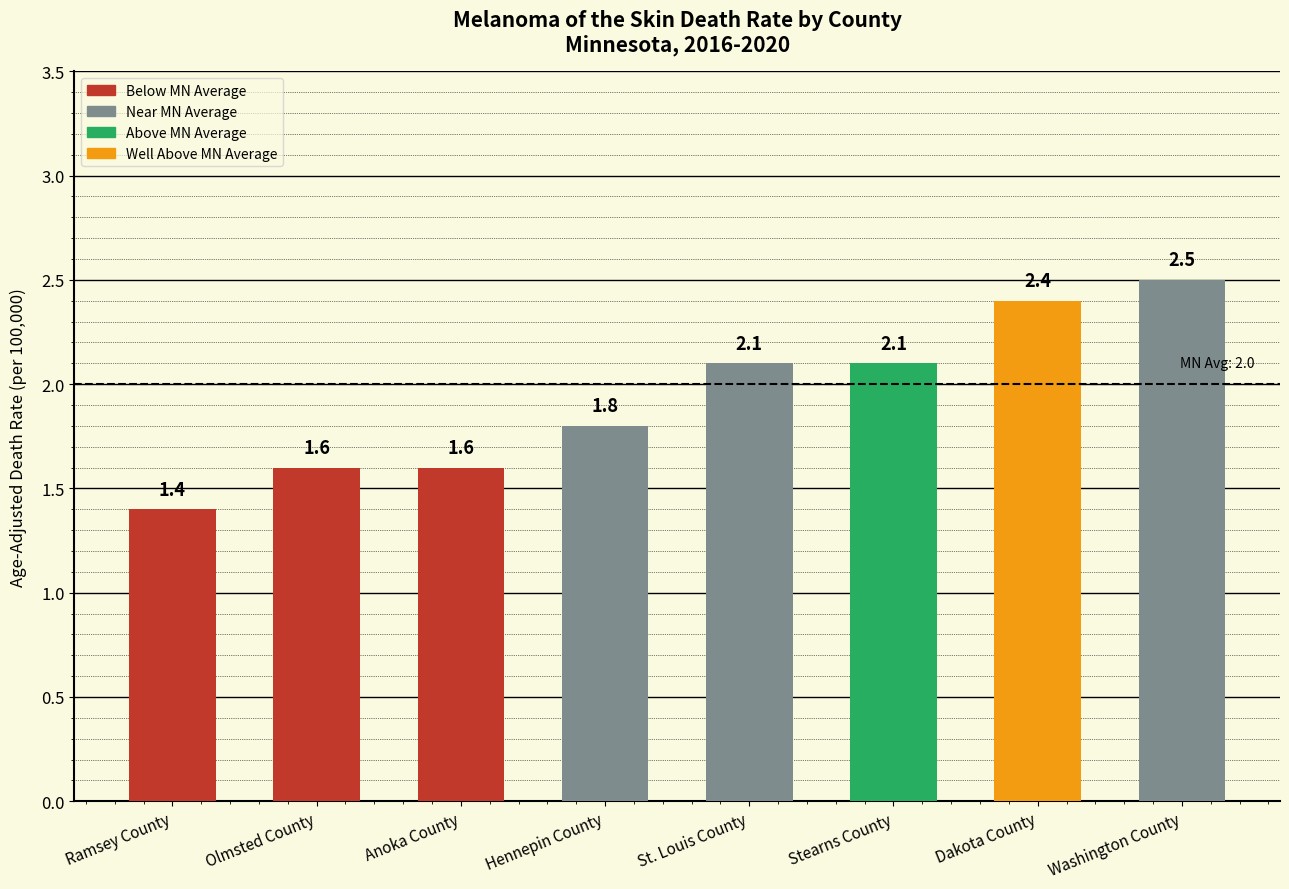

What is the change in value from Dakota County to Washington County?

+0.1